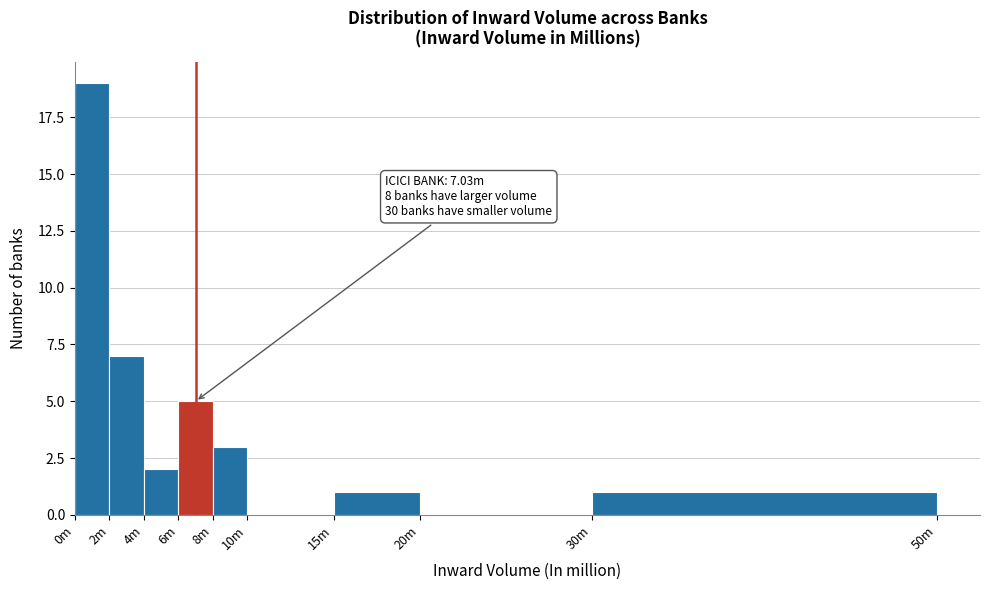

Reading right to left, what are all the values shown in this chart?

30m=1	20m=0	15m=1	10m=0	8m=3	6m=5	4m=2	2m=7	0m=19